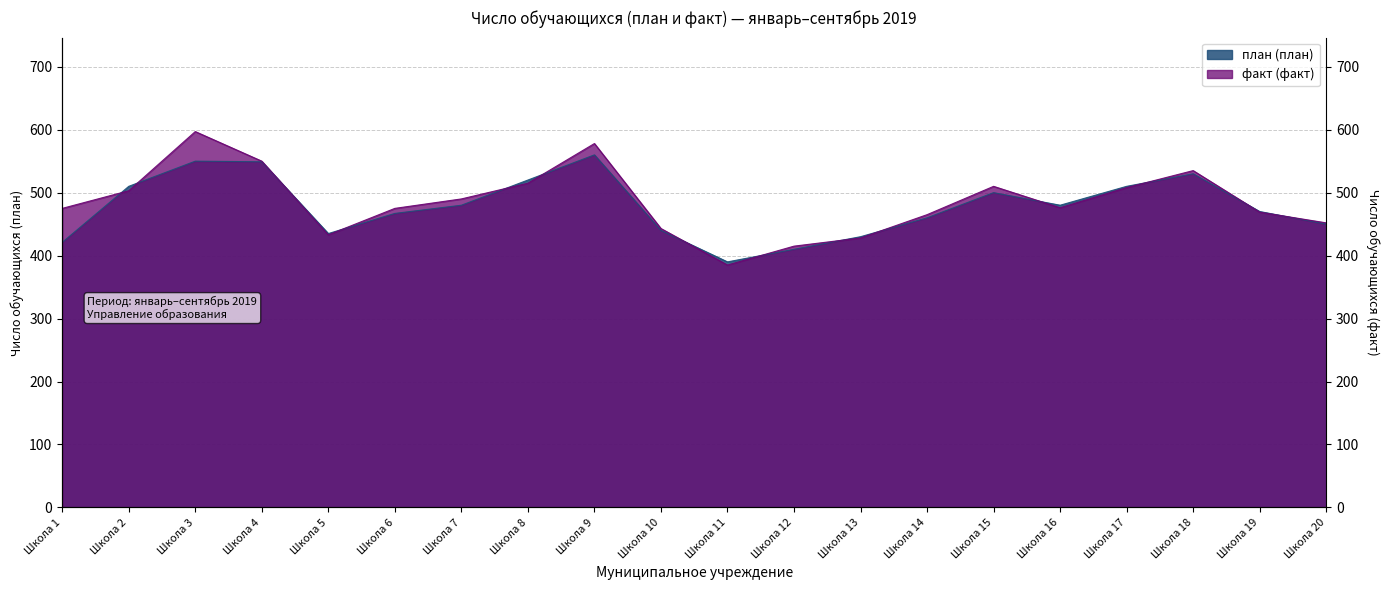

What is the sum of the факт (факт) values at Школа 18 and Школа 4?

1085